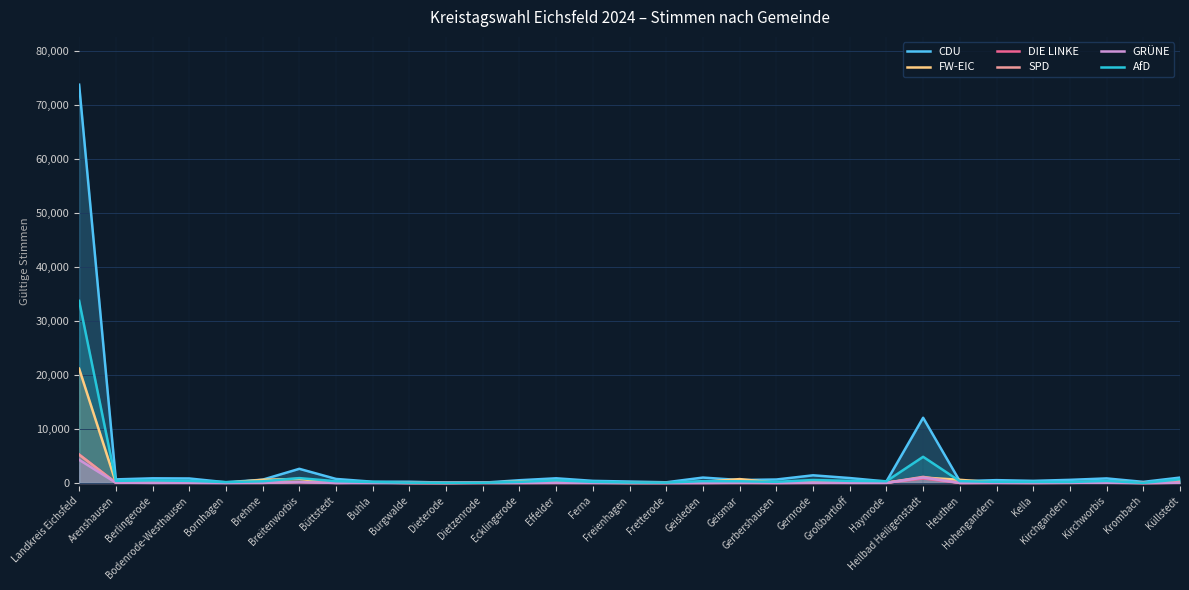

What position from the left is Heuthen?

25